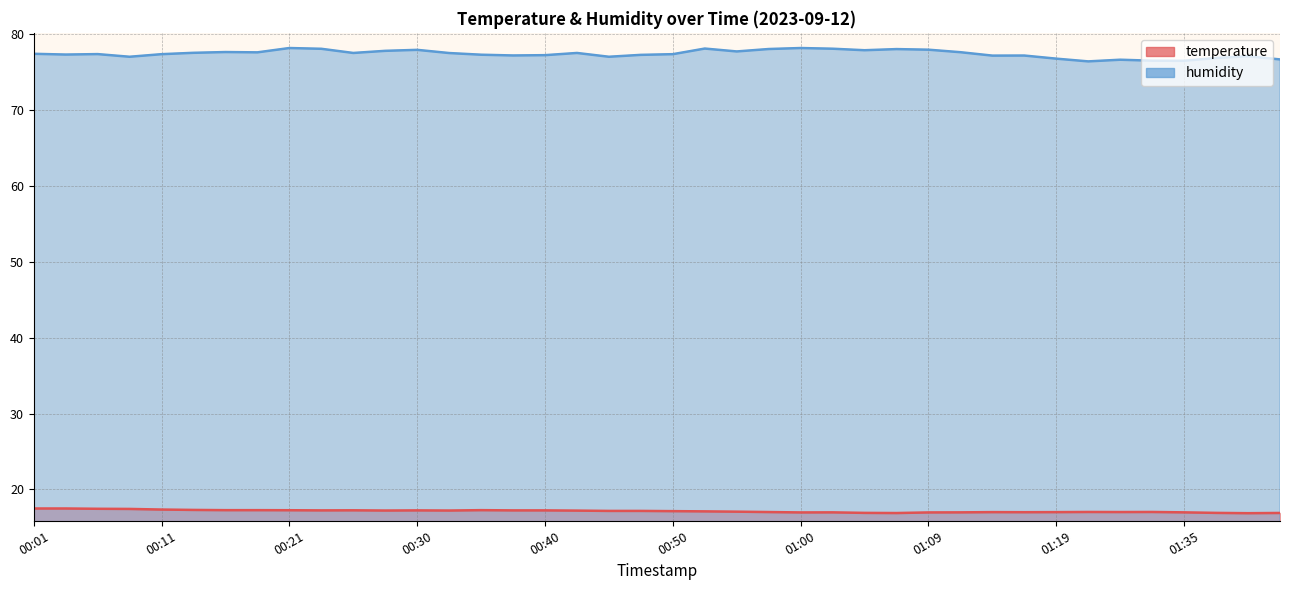

What is the spread (max minus min) of values at 00:16?

60.4